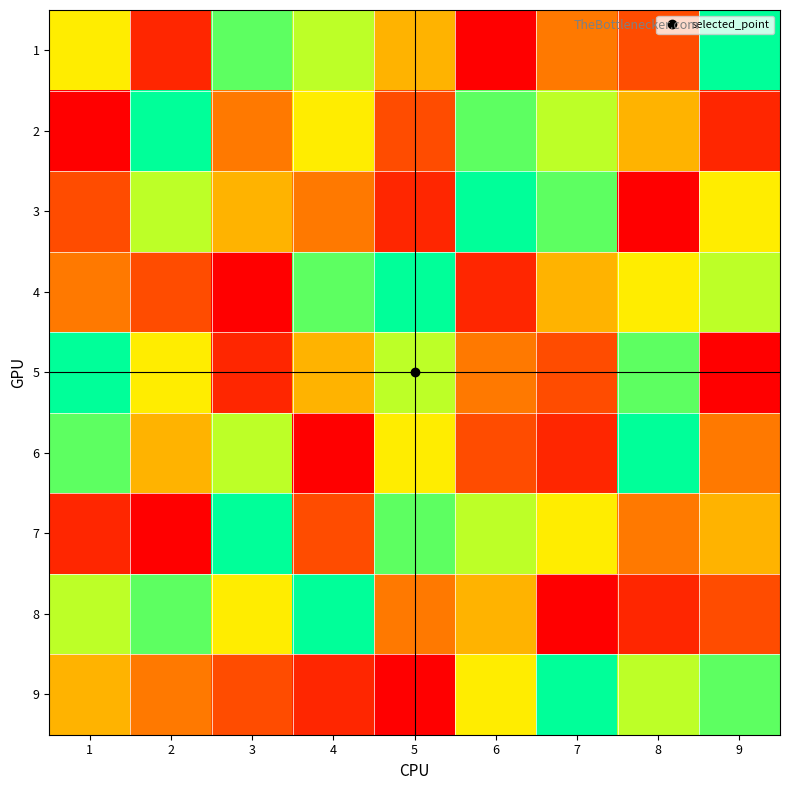

What is the difference between the highest and lowest values at 2?

8